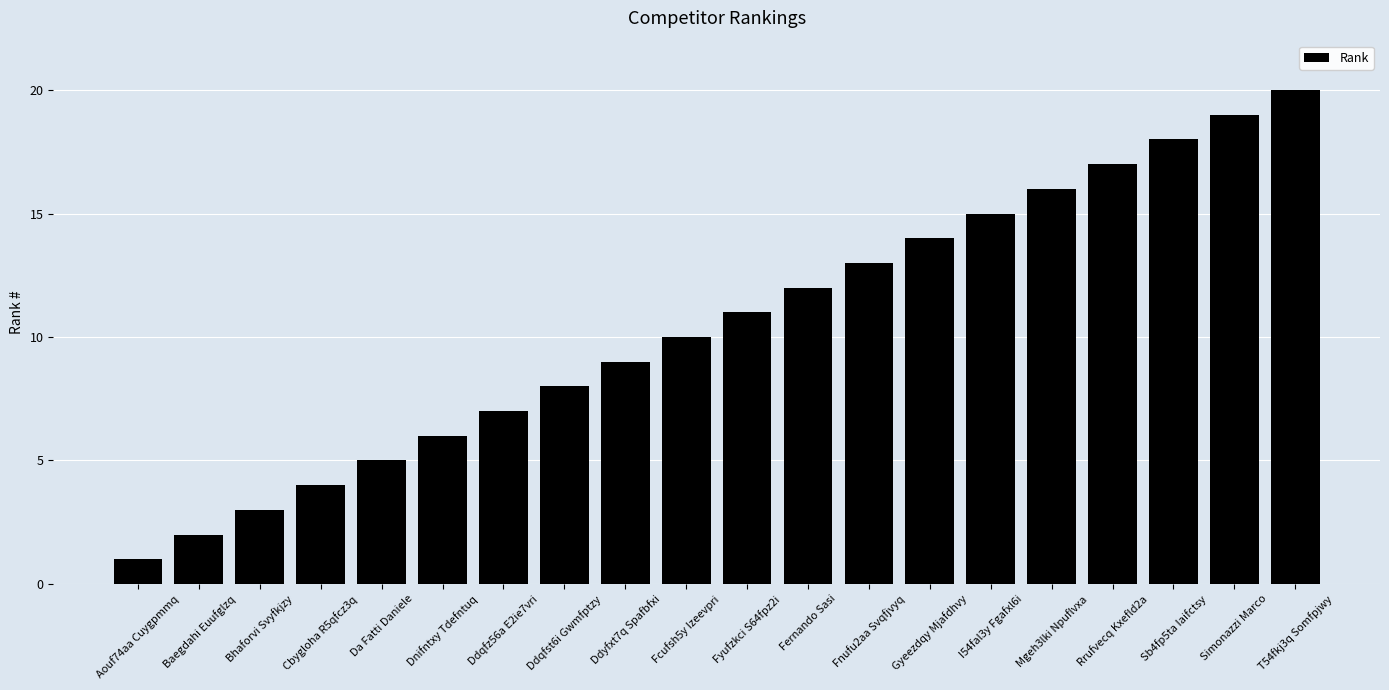

Reading left to right, list all the values displayed in this chart.

1	2	3	4	5	6	7	8	9	10	11	12	13	14	15	16	17	18	19	20